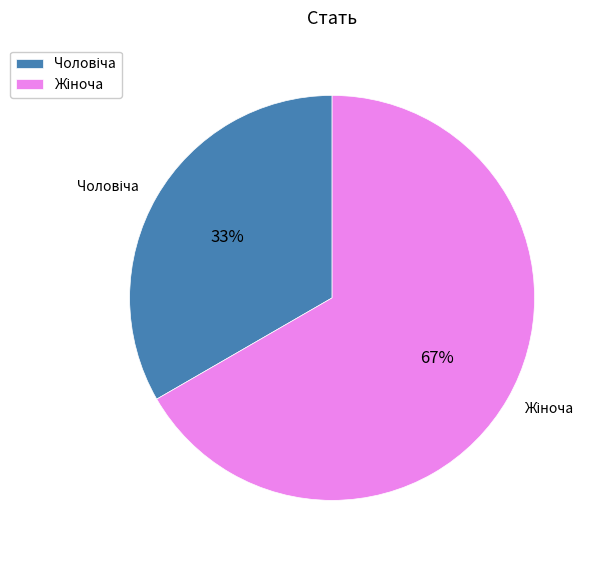

Does any single category account for the majority?

Yes